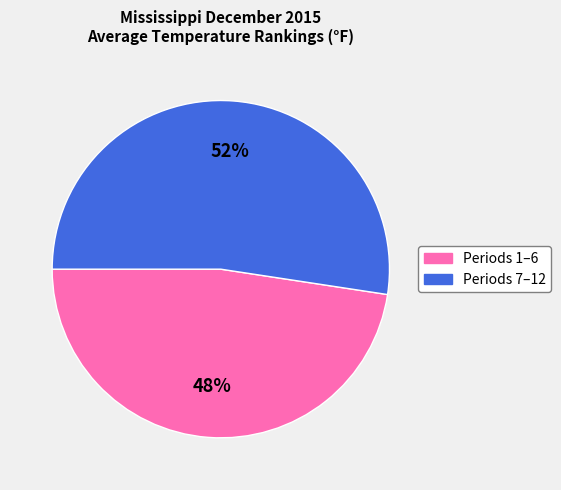

Does any single category account for the majority?

Yes